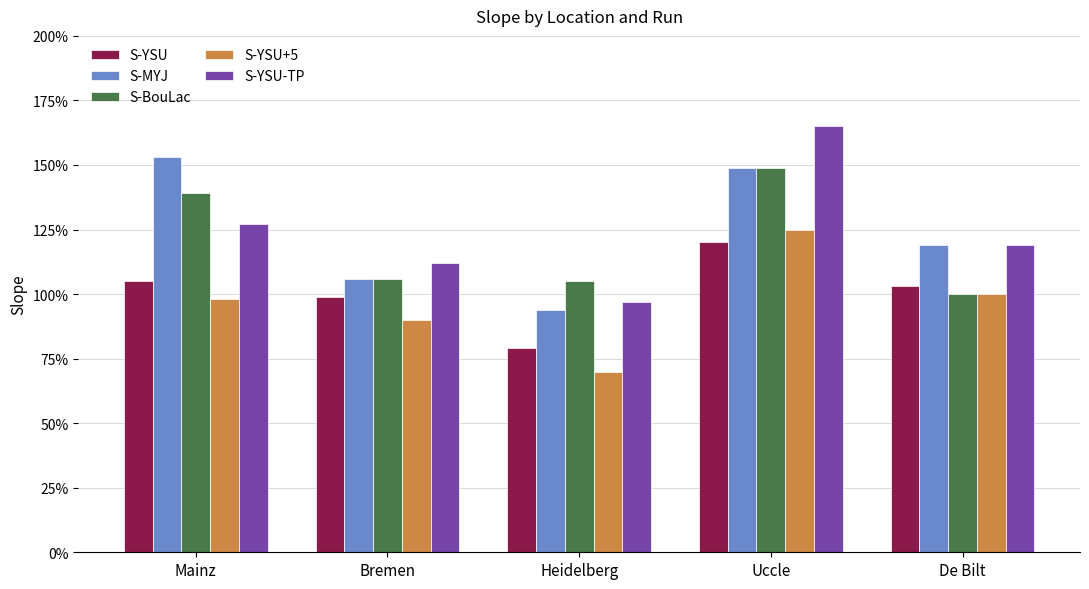

Which series has the largest range (max minus min)?

S-YSU-TP